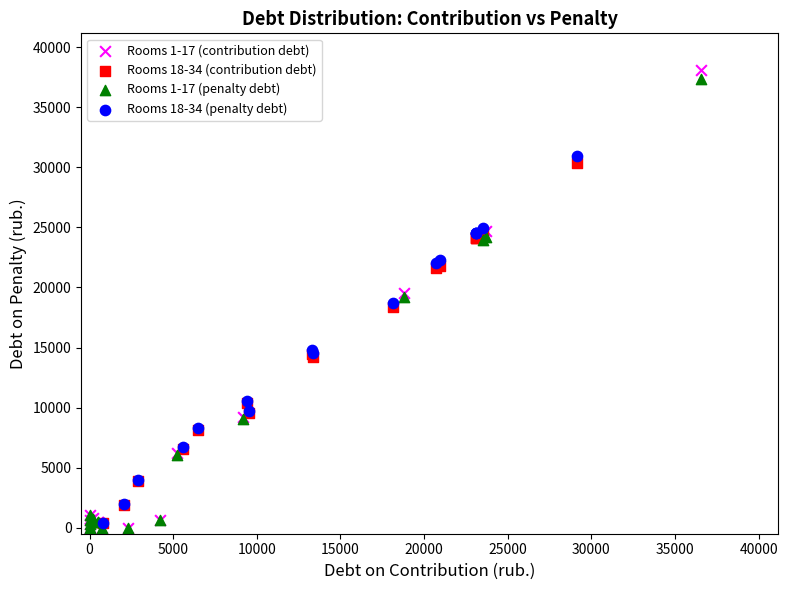

Which series reaches the maximum Y coordinate?

Rooms 1-17 (contribution debt)